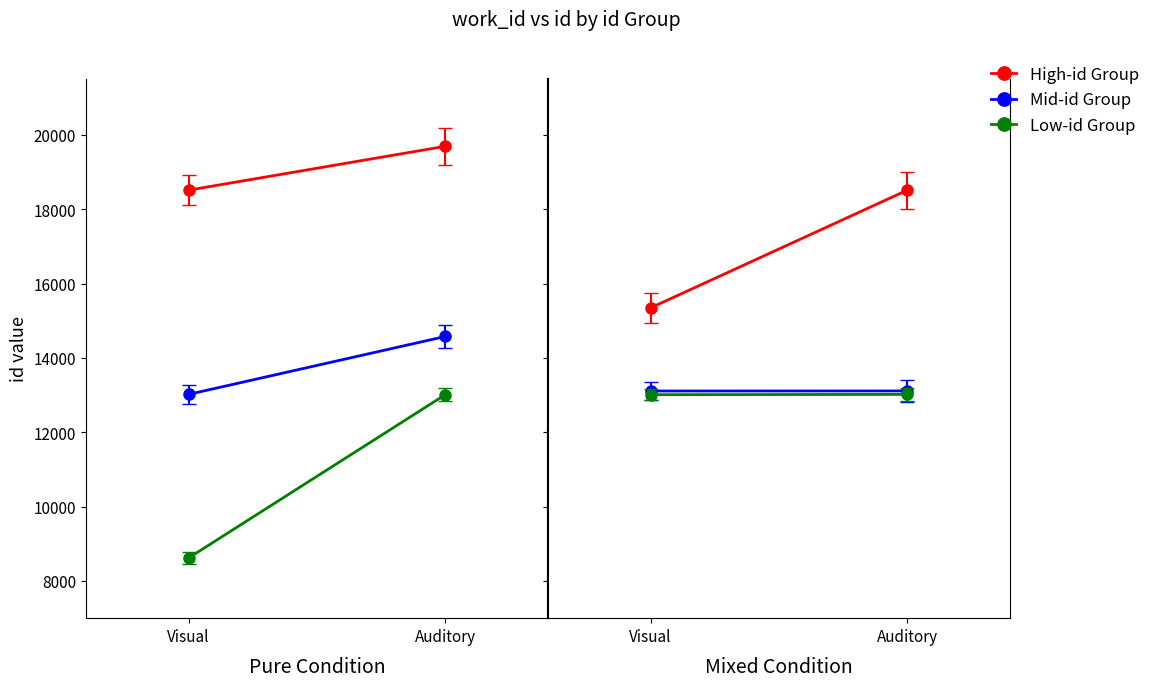

What is the maximum value for Mid-id Group?

13113